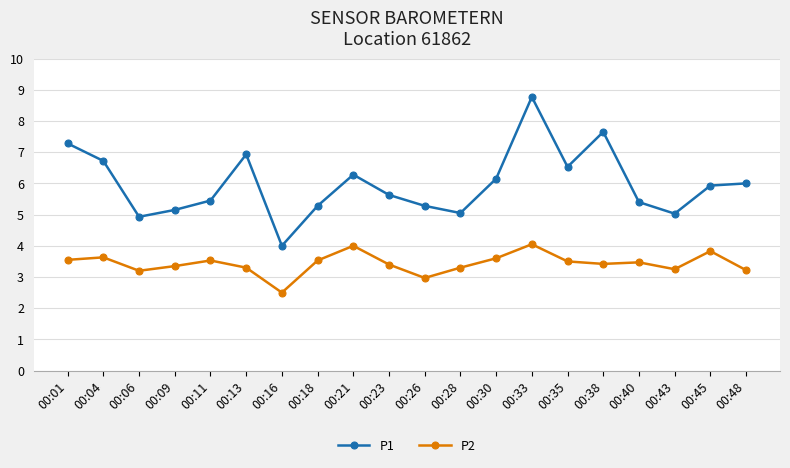

At how many categories does at least one series exceed 2?

20